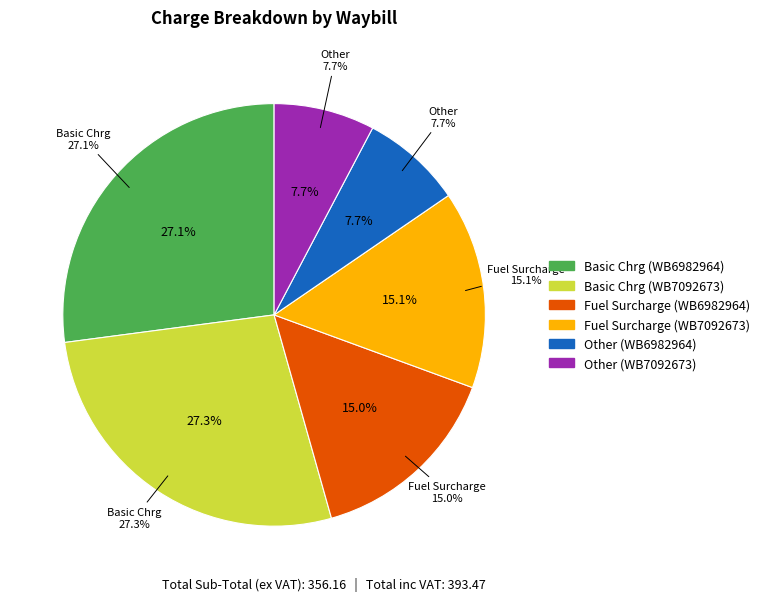

Is WB6982964 the majority of the pie?

No